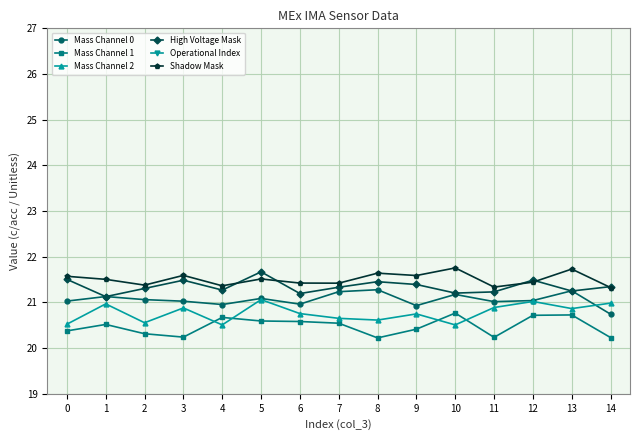

True or false: Mass Channel 0 and Shadow Mask intersect in this chart.

False